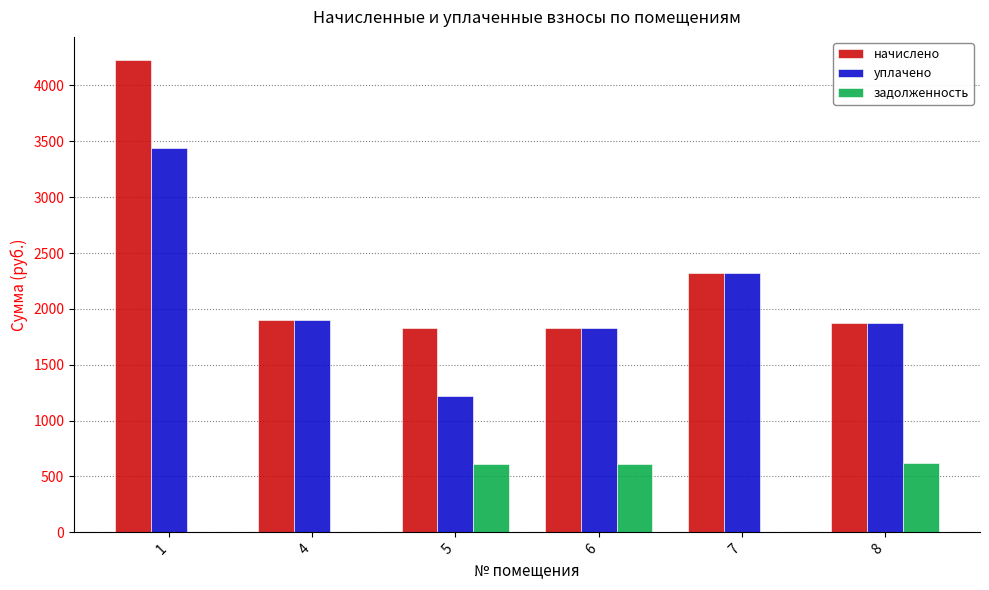

What is the total value across all series at 6?

4259.9